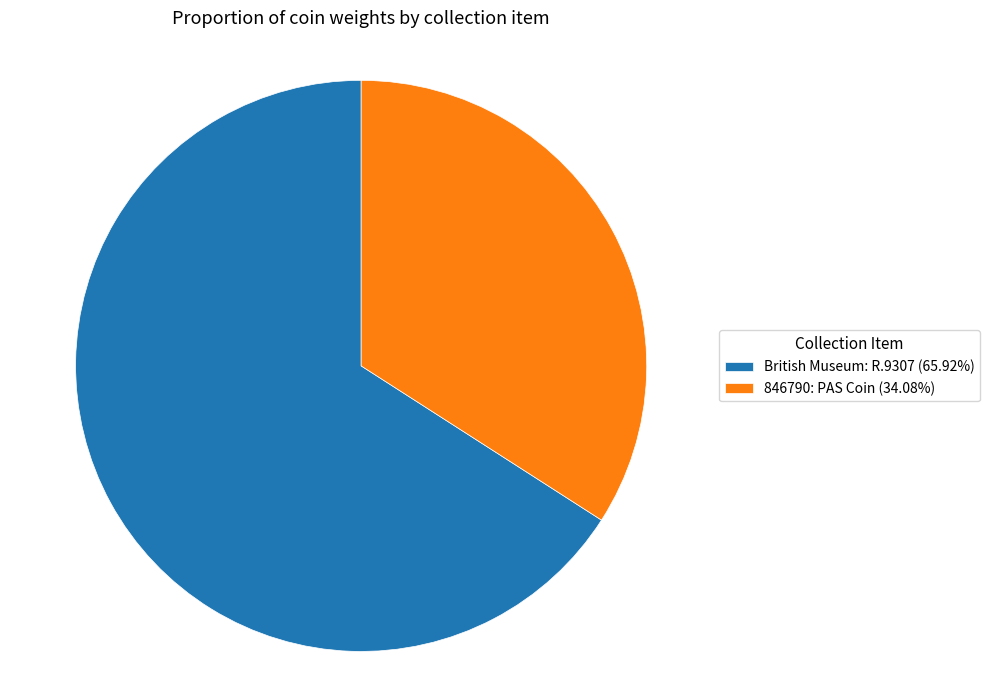

Rank the categories by value from lowest to highest.

846790: PAS Coin, British Museum: R.9307